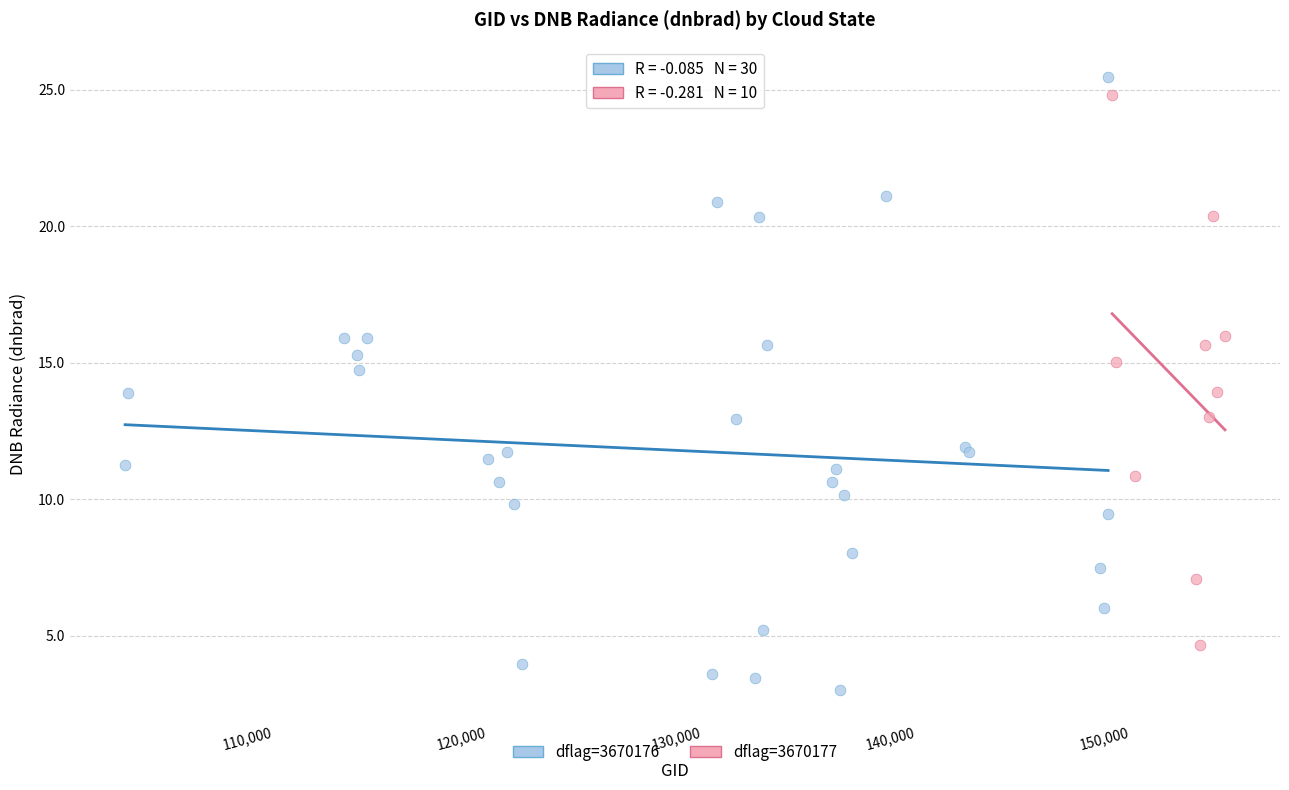

Which series has the widest spread of Y values?

dflag=3670176